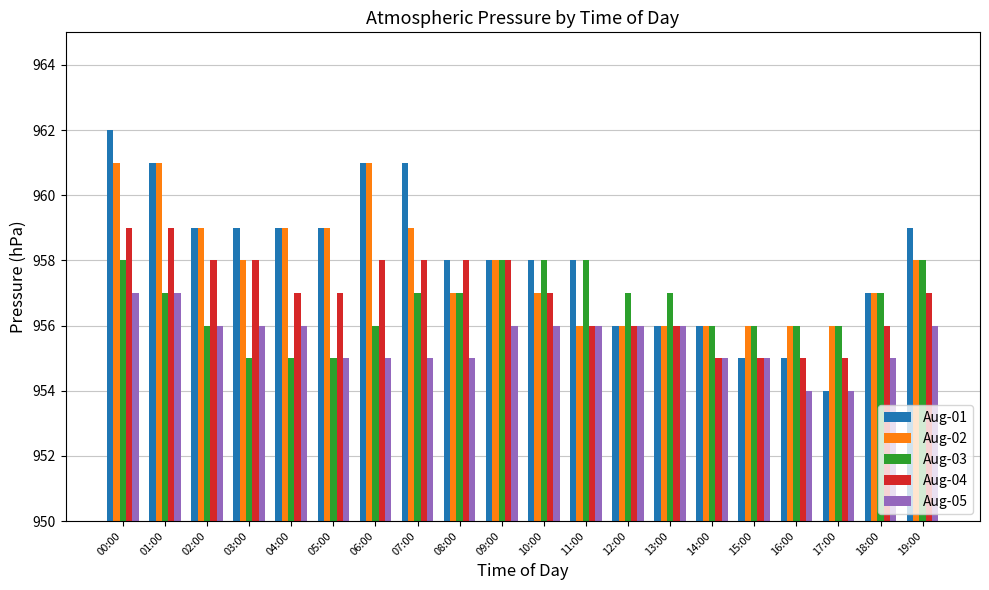

What are all the series names shown in the legend?

Aug-01, Aug-02, Aug-03, Aug-04, Aug-05